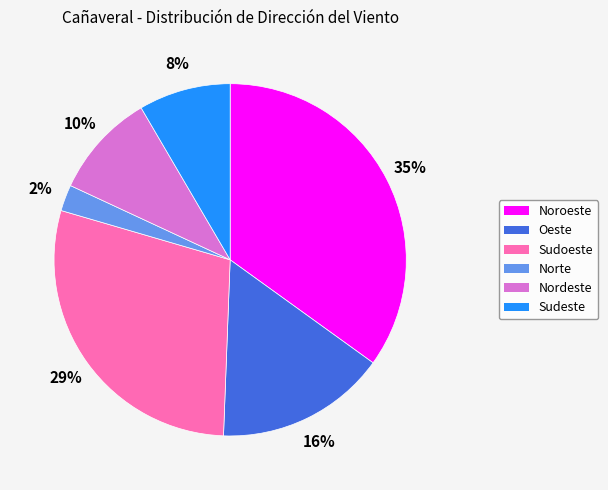

Does Nordeste account for over 50% of the chart?

No